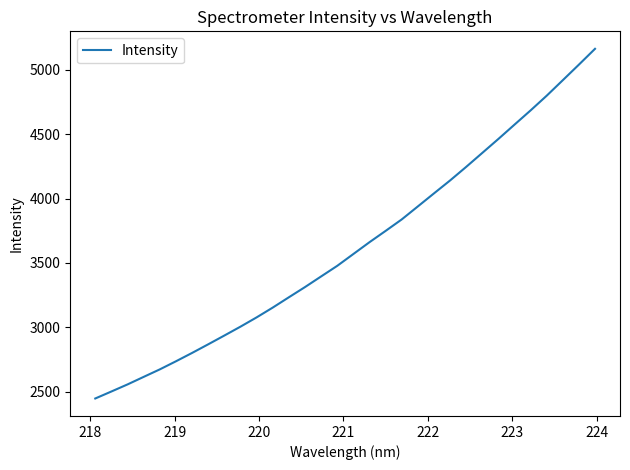

What is the maximum value shown in the chart?

5163.1